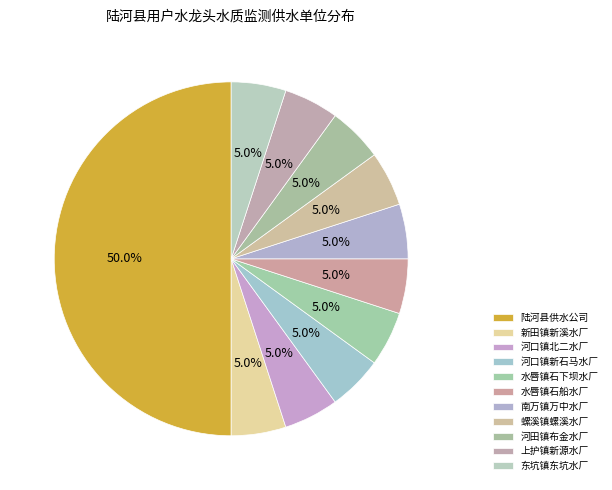

Does 东坑镇东坑水厂 account for over 50% of the chart?

No